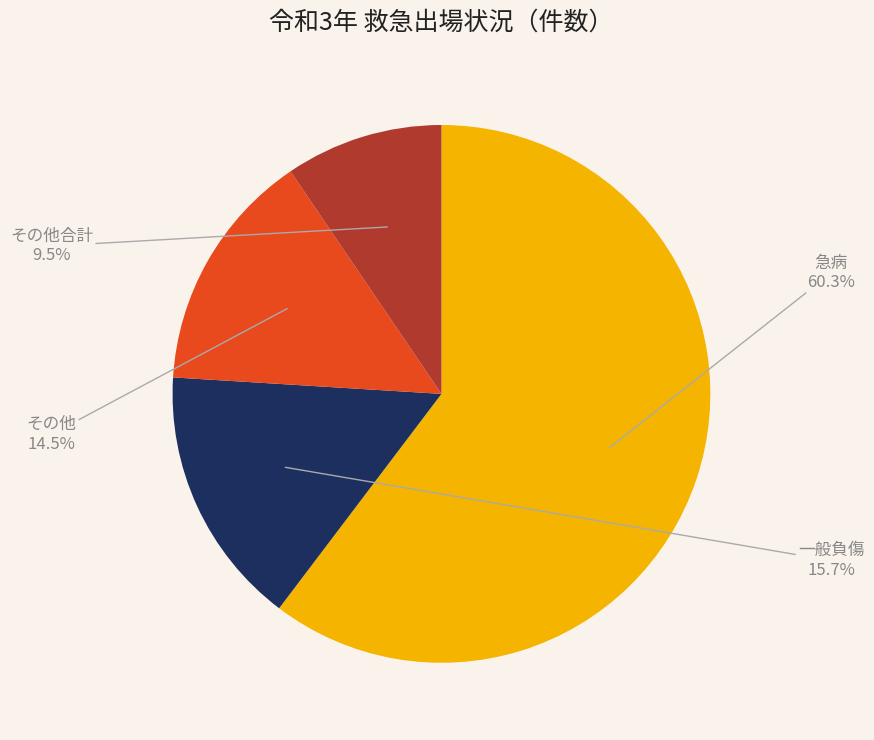

Is it true that 急病 is 70% of the pie?

False